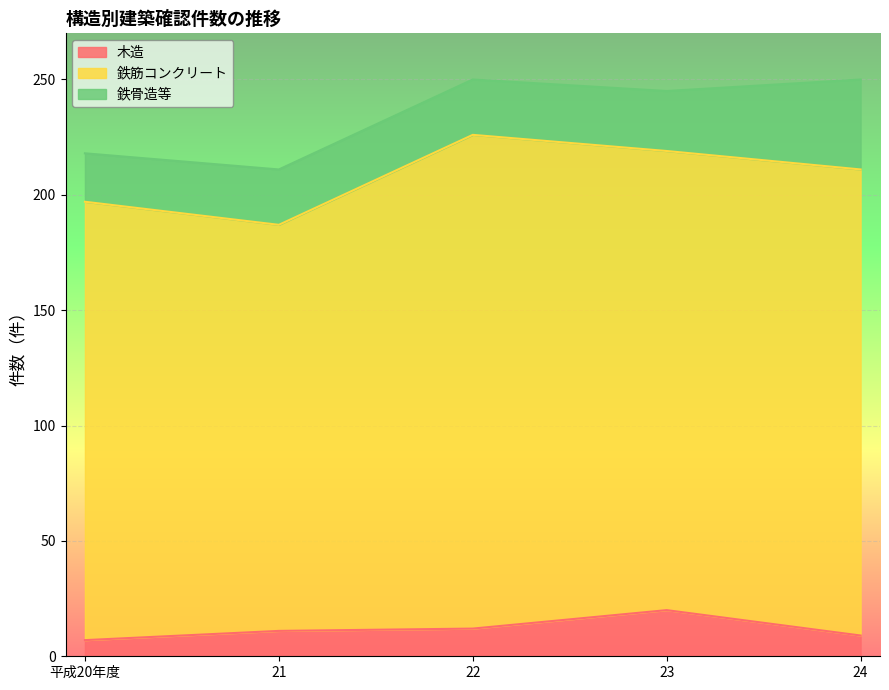

What is the average value of the 鉄骨造等 series?

27